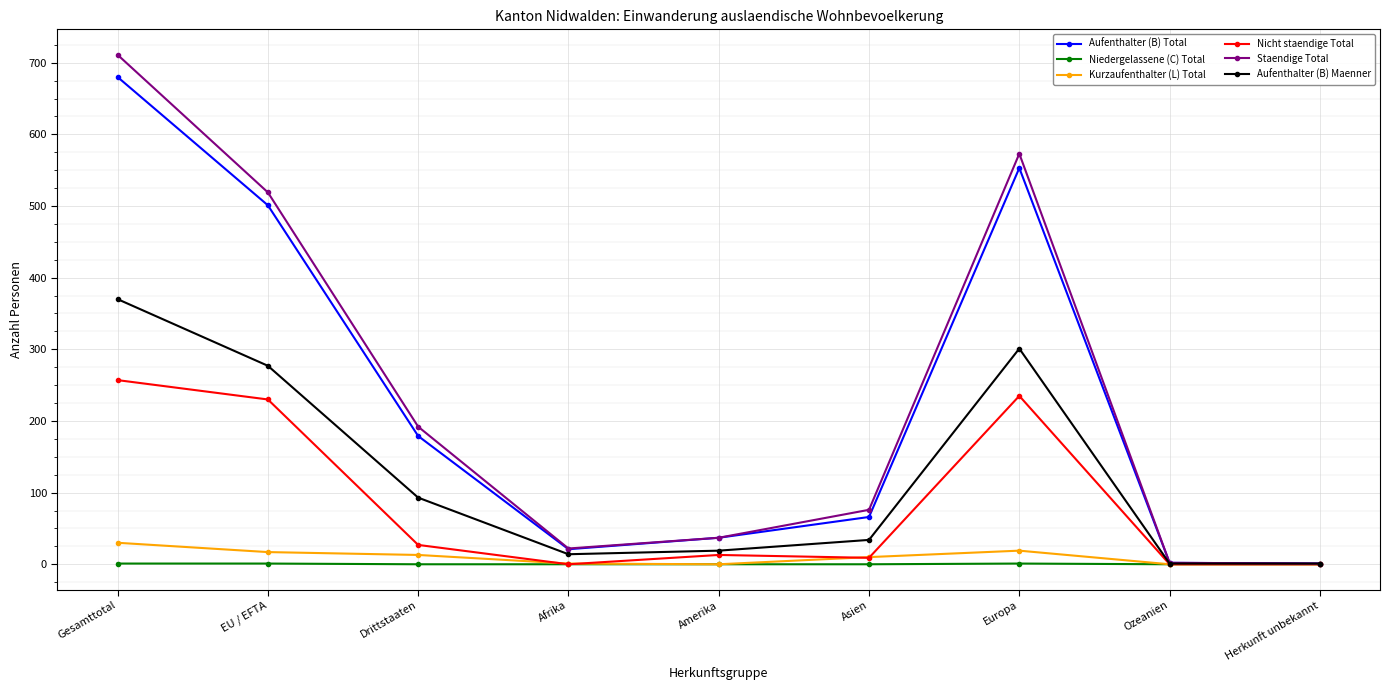

At which label does Aufenthalter (B) Total reach its peak?

Gesamttotal